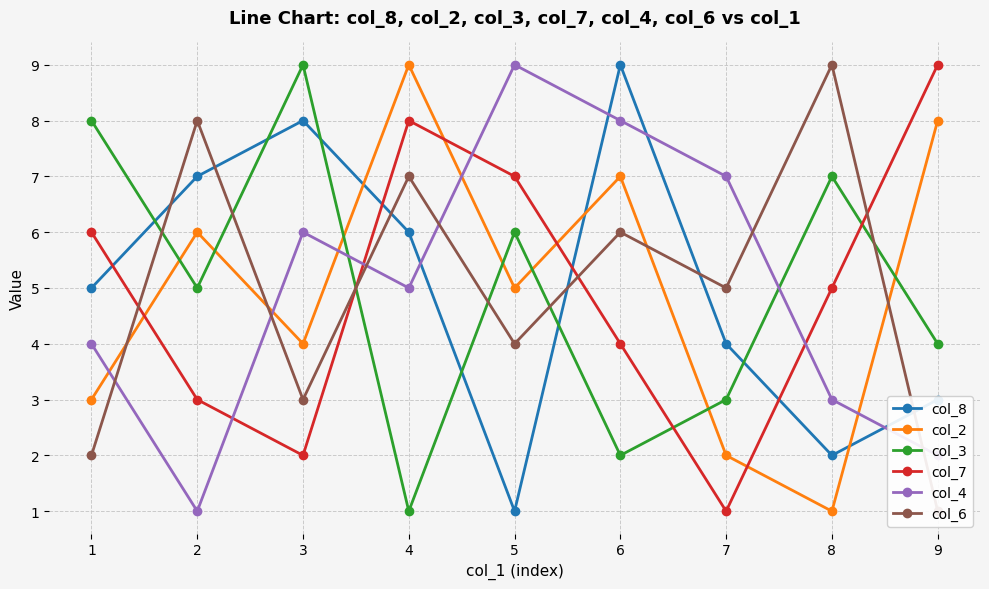

List the series in order of their peak value, lowest first.

col_8, col_2, col_3, col_7, col_4, col_6